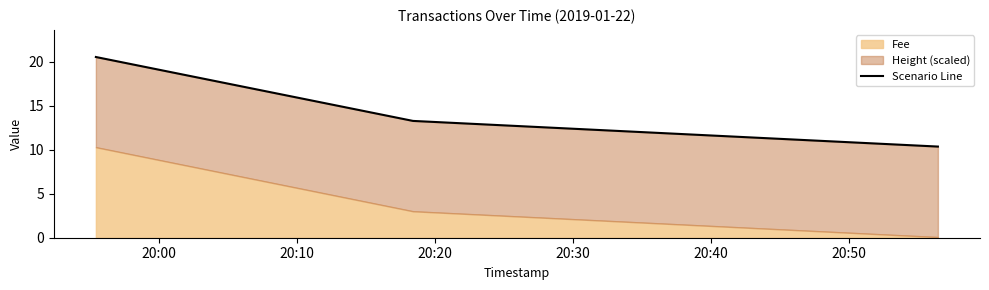

Reading left to right, extract all data points from this chart.

20.5	13.3	10.4